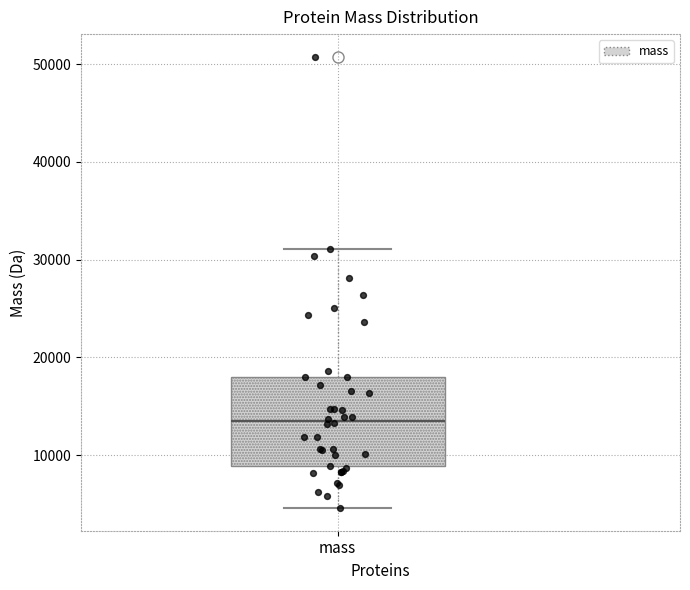

Read this box plot against the y-axis: the position of the median line, the range covered by the box, and the ends of both whiskers. The values are not printed on the chart, so give them approximately, as read against the axis.

median 13000, box 9000 to 18000, whiskers 5000 to 31000